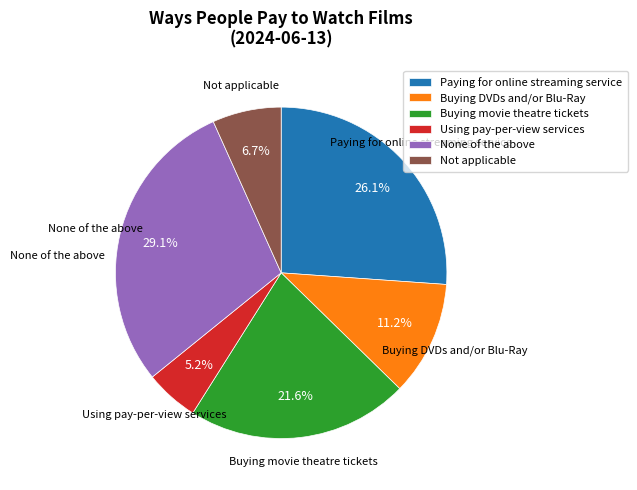

What is the largest slice in the pie chart?

None of the above